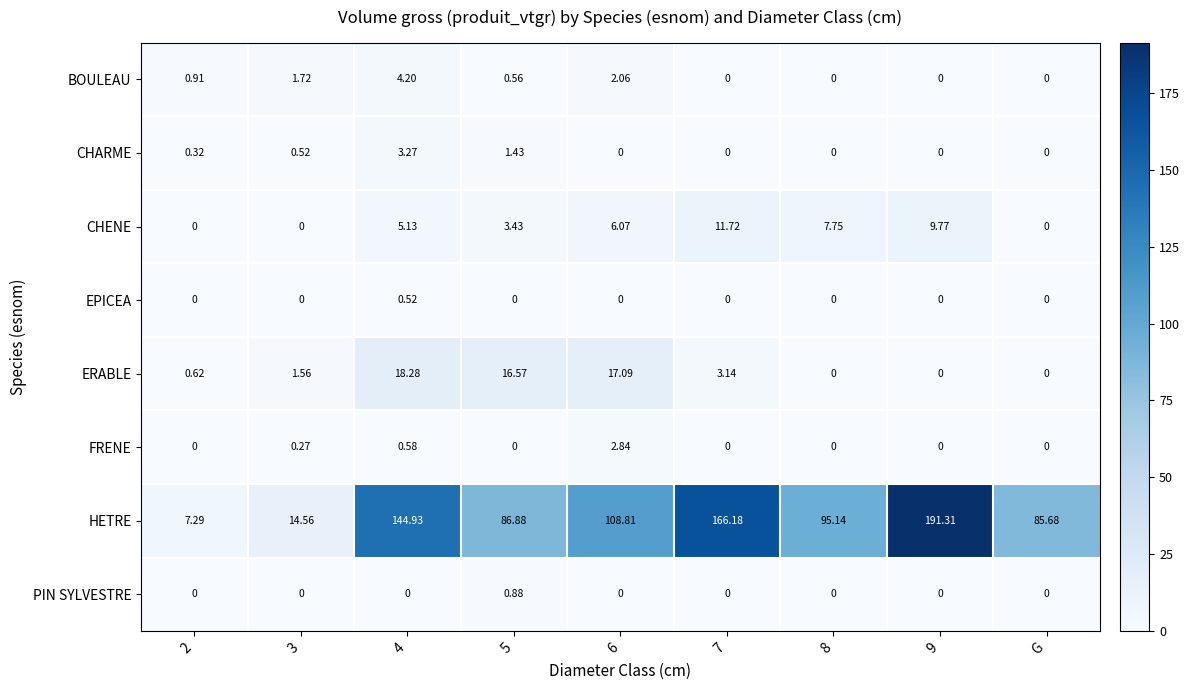

Which series has the largest total across all categories?

HETRE